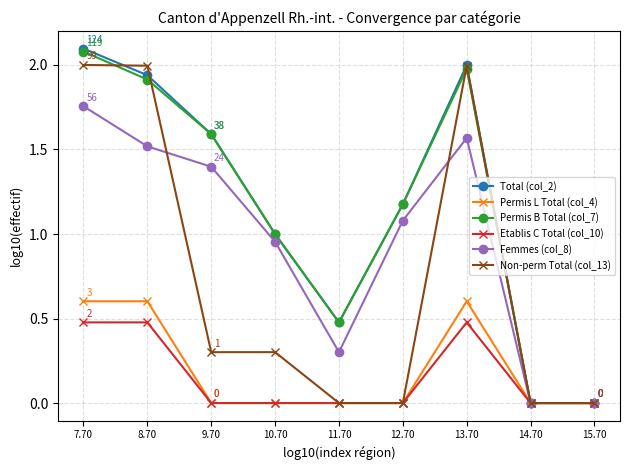

What is the value of the Etablis C Total (col_10) point at the 1st from the left?

0.5